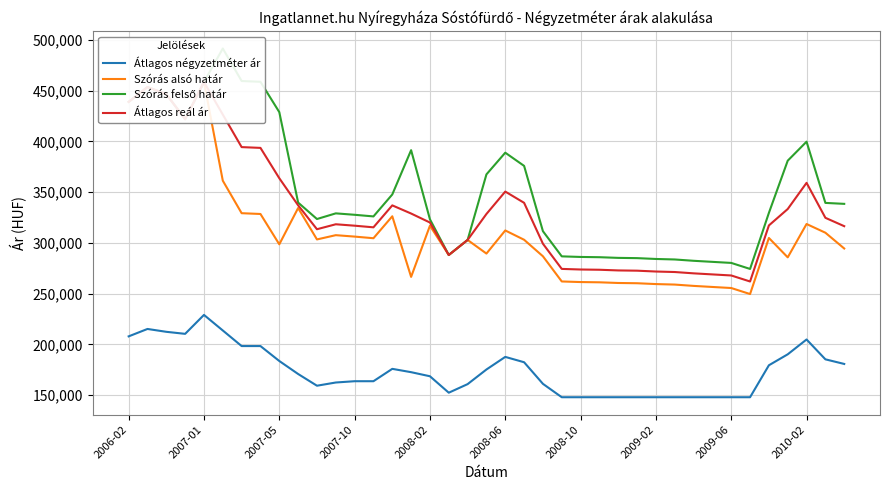

What is the difference between the maximum and second lowest values in the Szórás alsó határ series?

202795